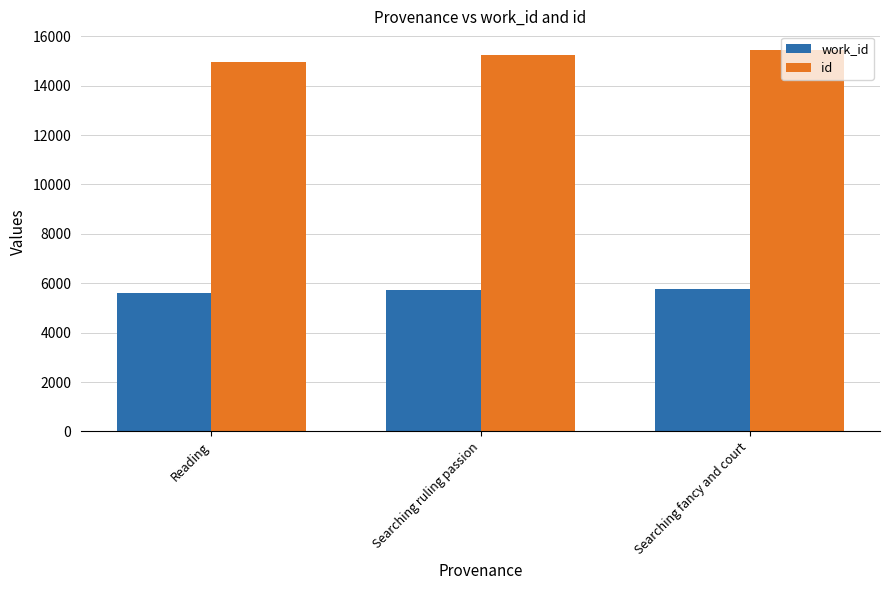

At how many categories does at least one series exceed 11679?

3